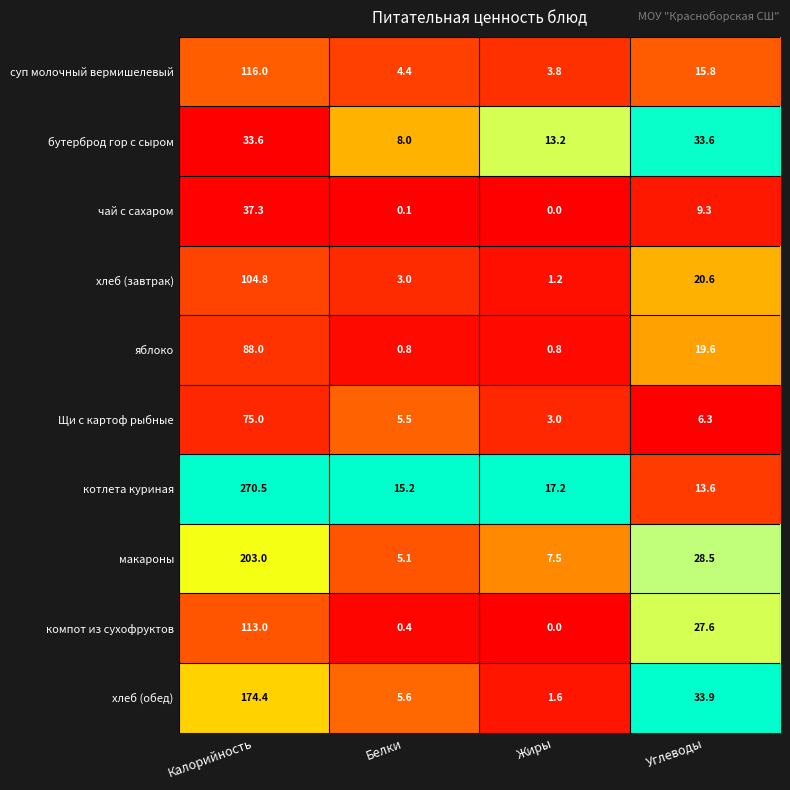

At which label does хлеб (завтрак) reach its minimum?

Жиры